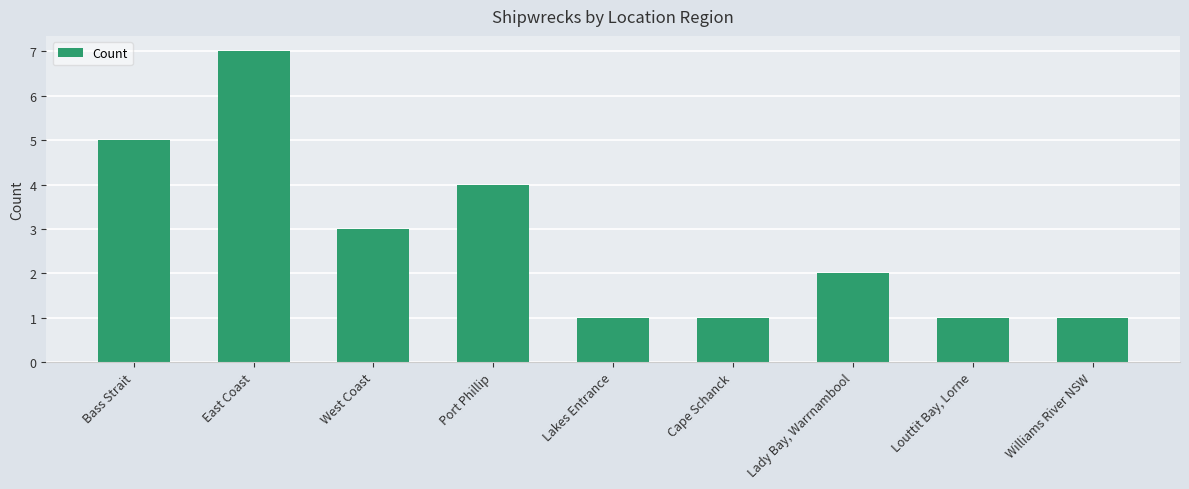

Reading left to right, extract all data points from this chart.

Bass Strait=5	East Coast=7	West Coast=3	Port Phillip=4	Lakes Entrance=1	Cape Schanck=1	Lady Bay, Warrnambool=2	Louttit Bay, Lorne=1	Williams River NSW=1